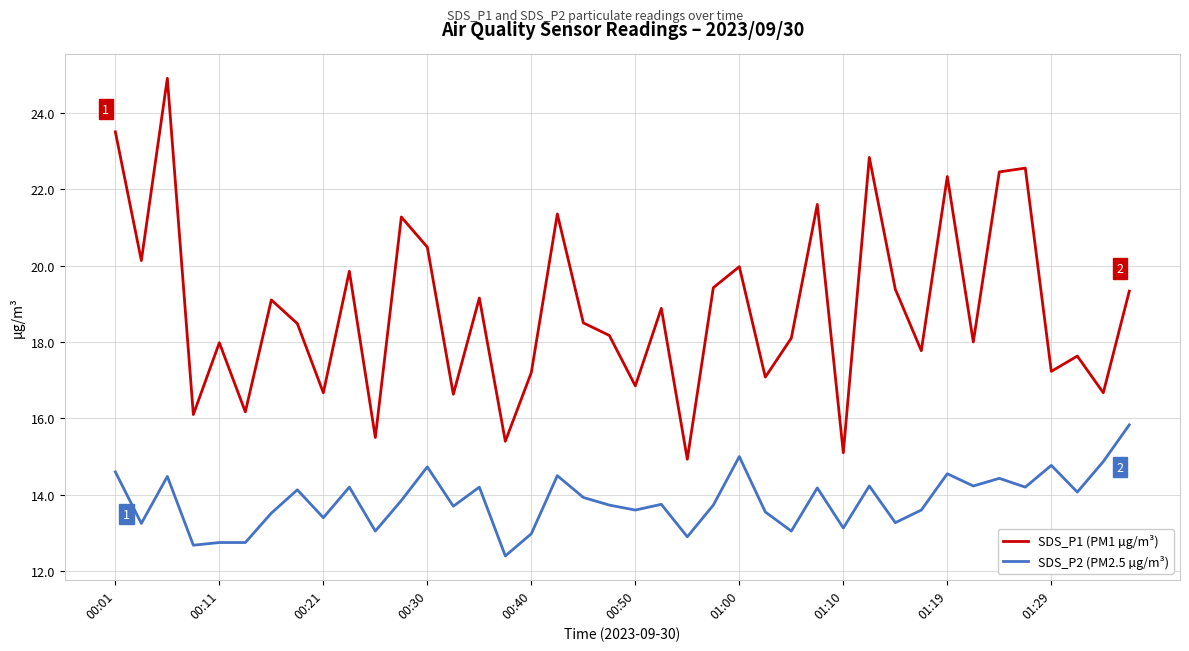

True or false: SDS_P1 (PM1 µg/m³) and SDS_P2 (PM2.5 µg/m³) cross at least once.

False